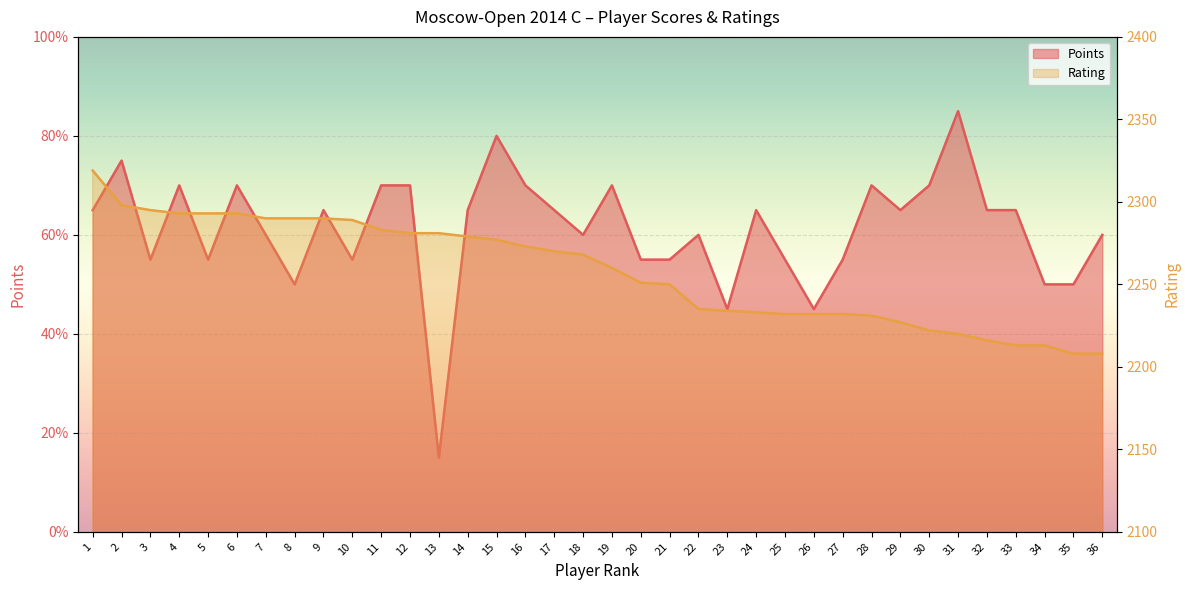

True or false: Points has more than 0 points higher than both neighbors.

True